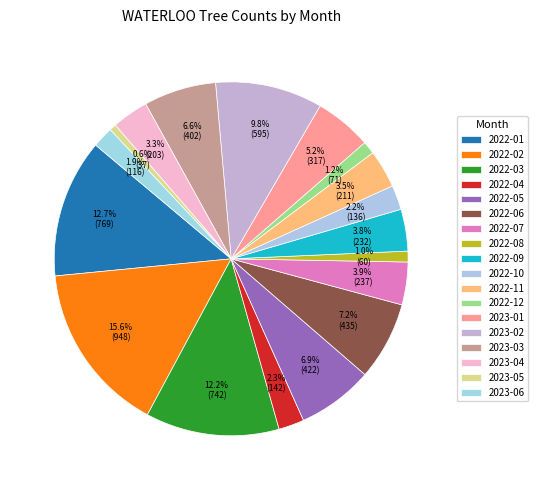

How many slices are in this pie chart?

18